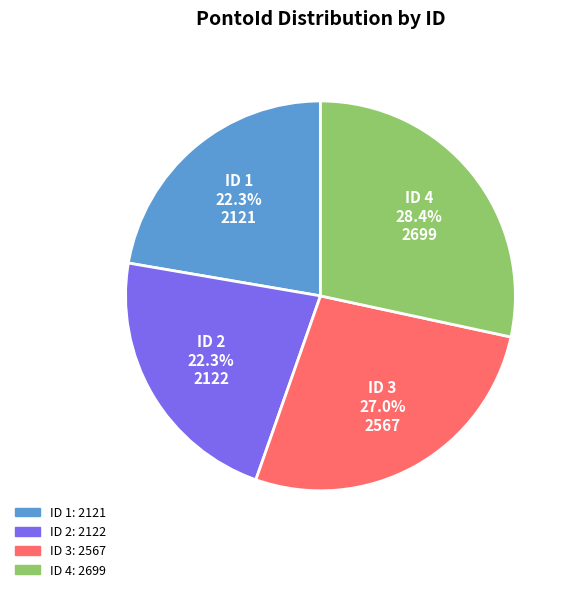

Count the number of slices in the pie.

4